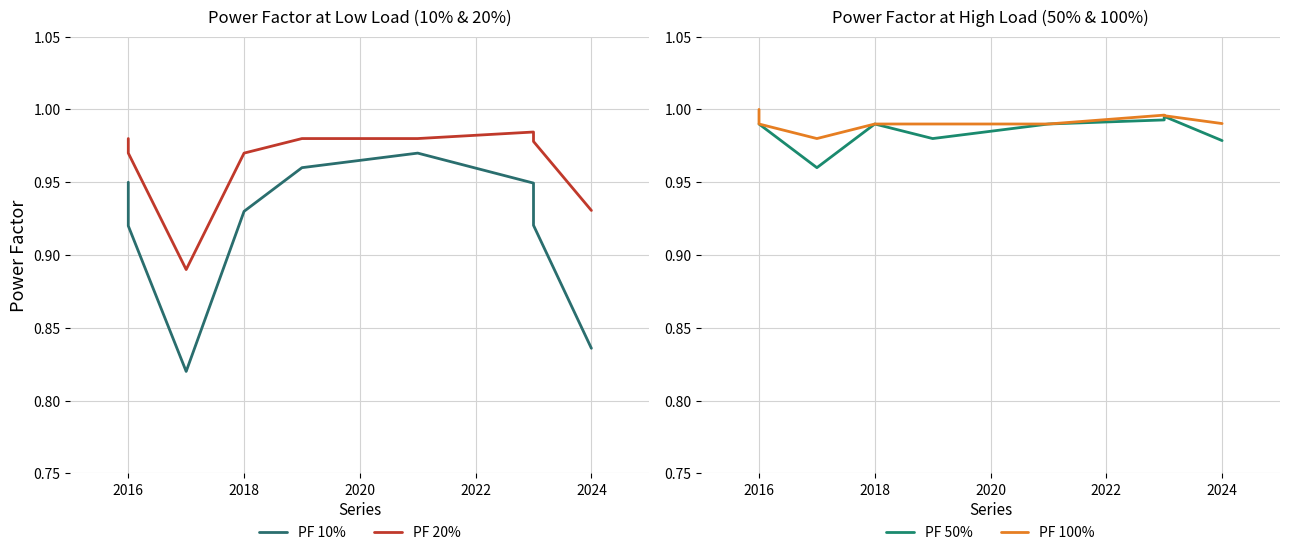

Reading left to right, extract all data points from this chart.

PF 10%: 0.9	0.9	0.8	0.9	1.0	1.0	0.9	0.9	0.8
PF 20%: 1.0	1.0	0.9	1.0	1.0	1.0	1.0	1.0	0.9
PF 50%: 1.0	1.0	1.0	1.0	1.0	1.0	1.0	1.0	1.0
PF 100%: 1.0	1.0	1.0	1.0	1.0	1.0	1.0	1.0	1.0